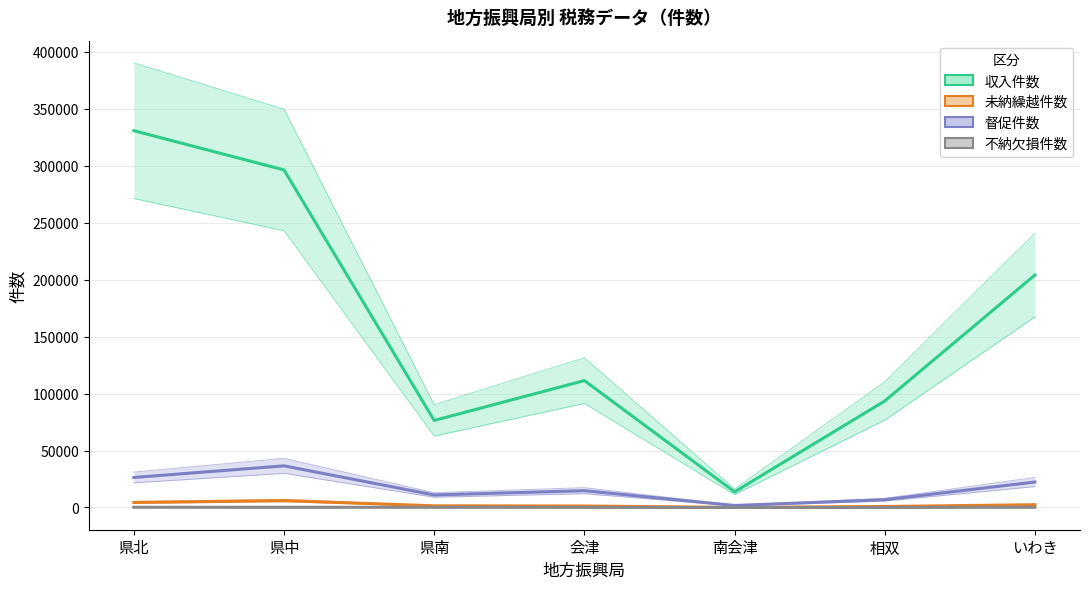

Reading left to right, transcribe all the data shown in this chart.

収入件数: 330748	296330	76418	111413	13713	93503	204097
未納繰越件数: 4433	6053	1472	1296	48	871	2444
督促件数: 26344	36554	11003	14753	1755	6828	22374
不納欠損件数: 191	163	166	90	0	33	173